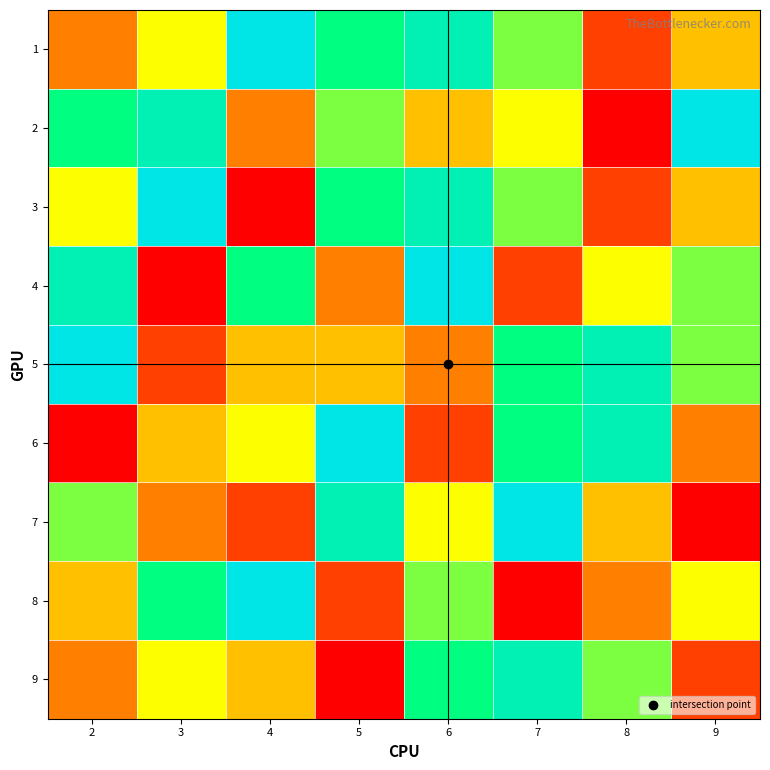

What is the spread (max minus min) of values at 8?

7